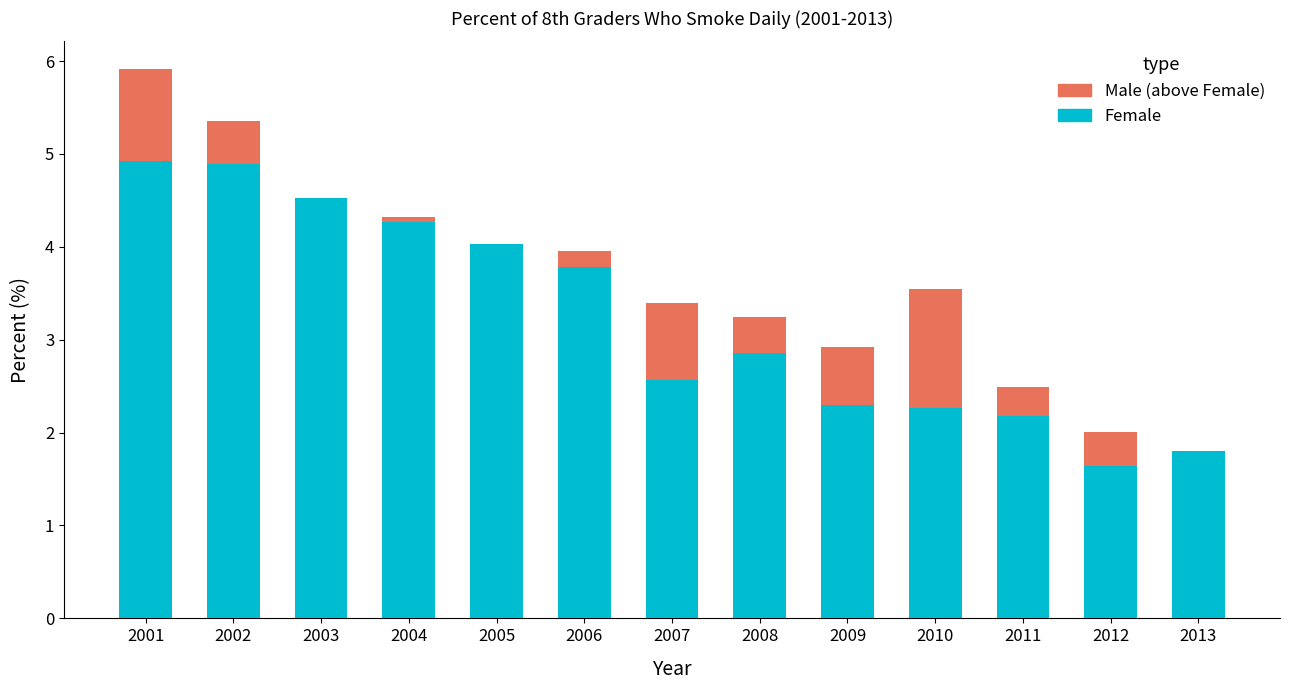

Does the chart contain stacked bars?

Yes